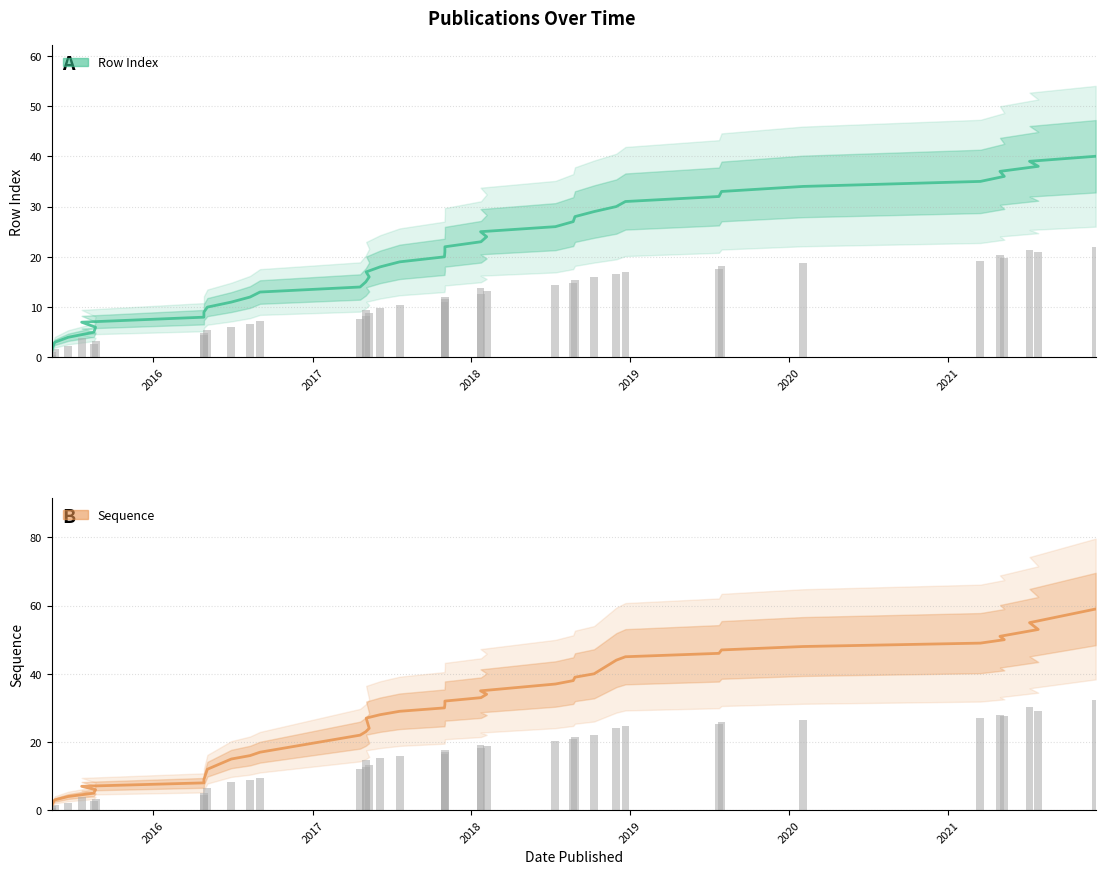

Are the bars grouped side by side (vs. stacked)?

Yes